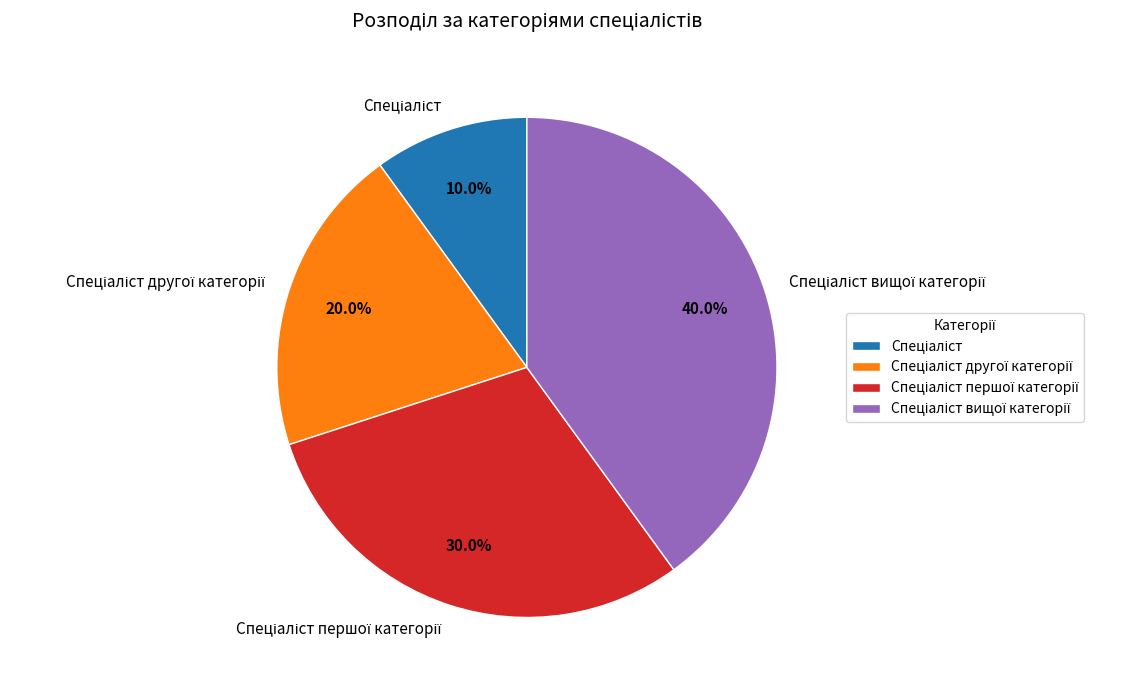

Is there any slice that represents more than half of the pie?

No